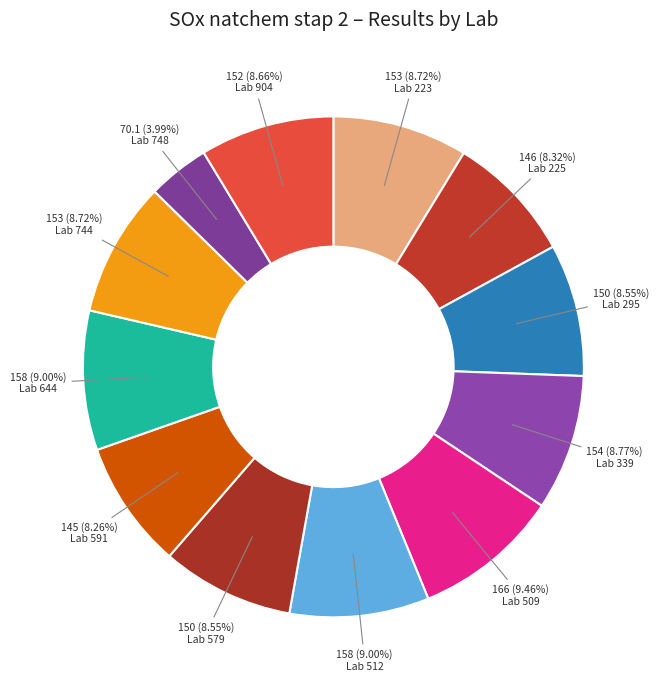

Count the number of slices in the pie.

12